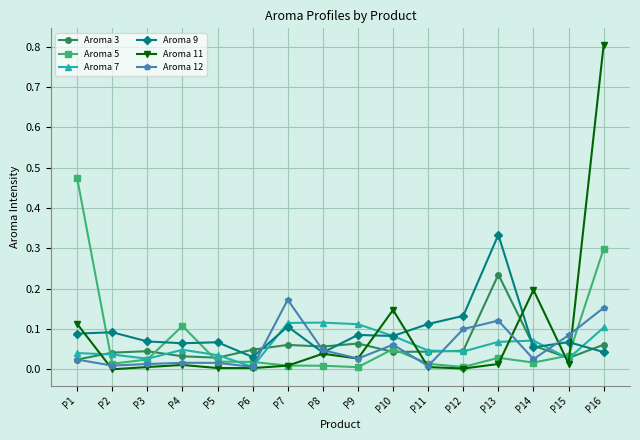

What are all the series names shown in the legend?

Aroma 3, Aroma 5, Aroma 7, Aroma 9, Aroma 11, Aroma 12